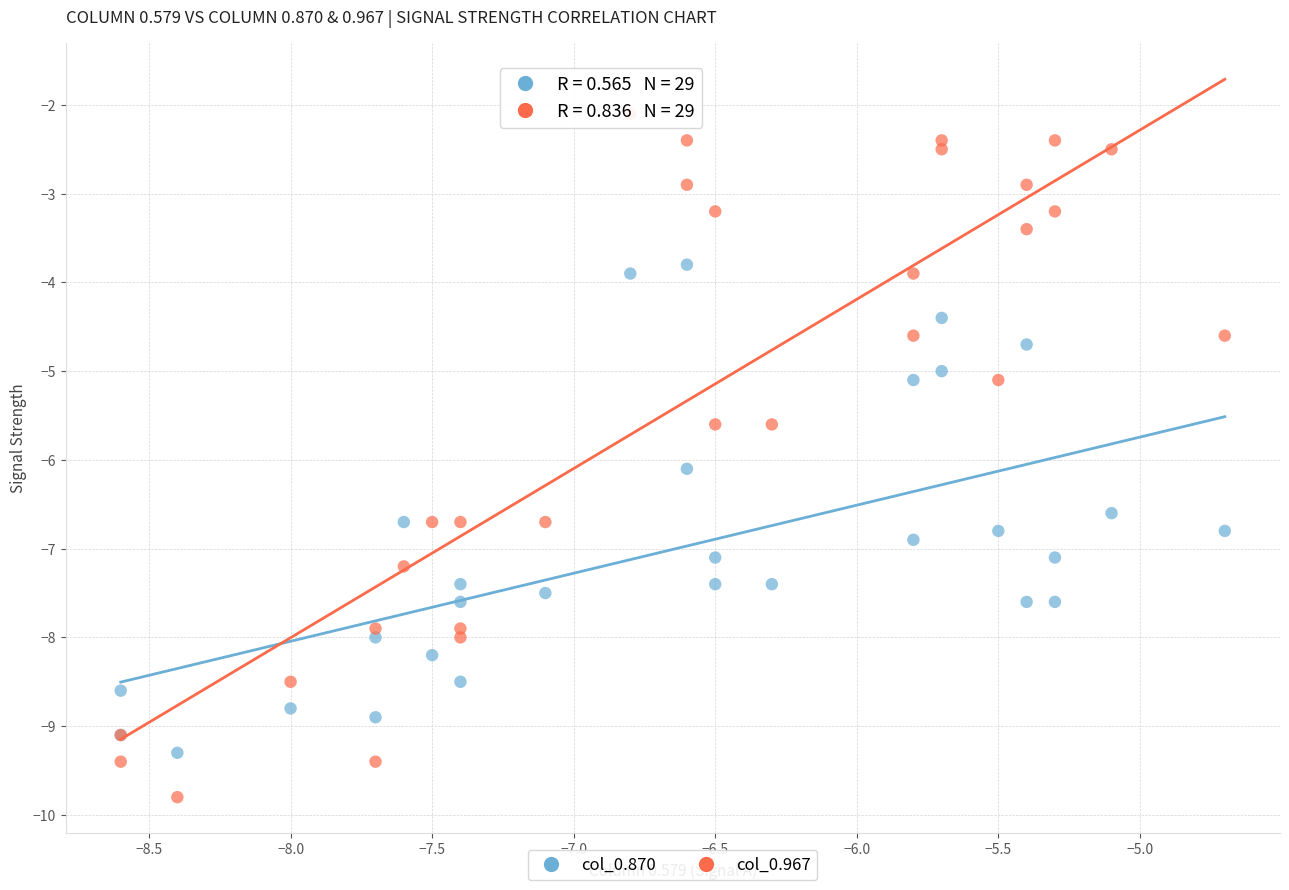

Which series contains the highest Y value?

col_0.967